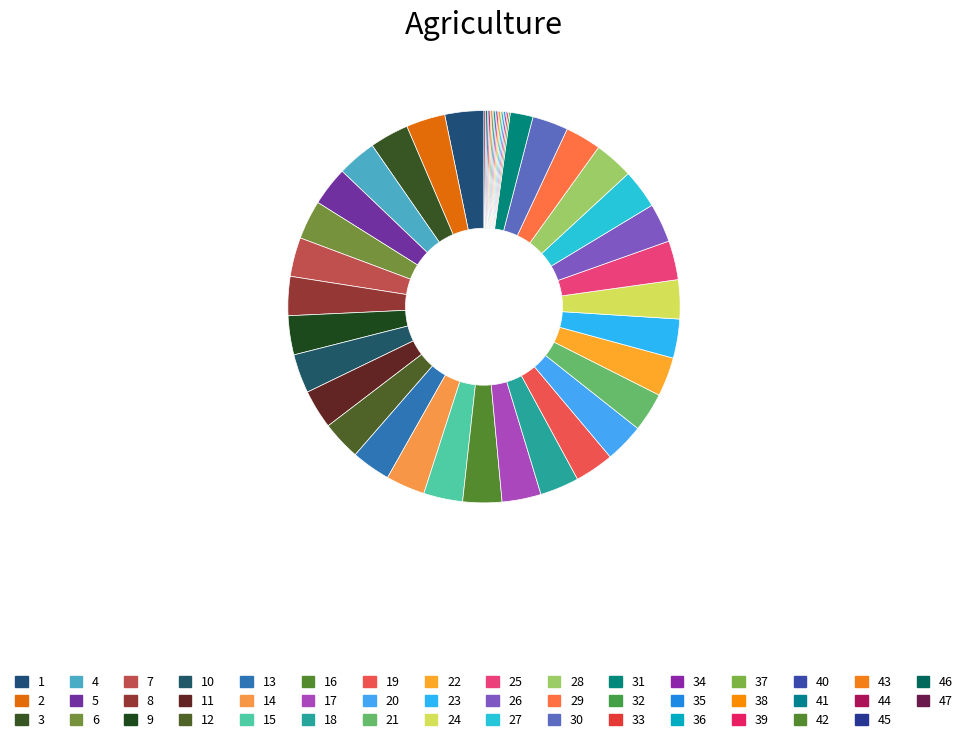

Which category has the biggest portion of the pie?

1